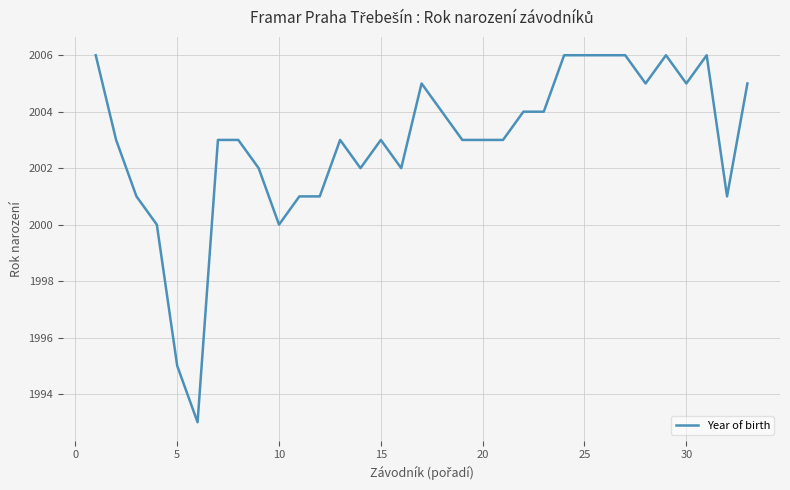

Does the chart have visible grid lines?

Yes